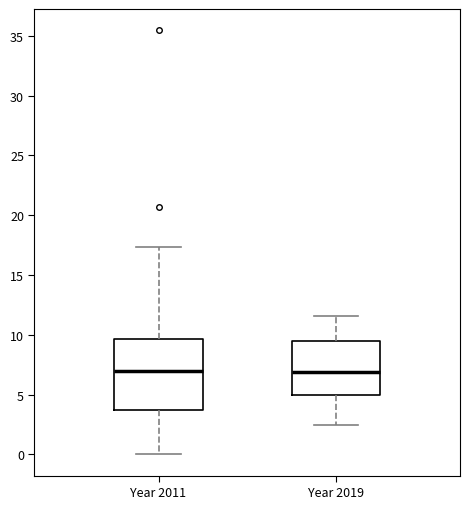

Where does the lower whisker of the box for Year 2011 end on the y-axis? The values are not printed on the chart, so give them approximately, as read against the axis.

0.0